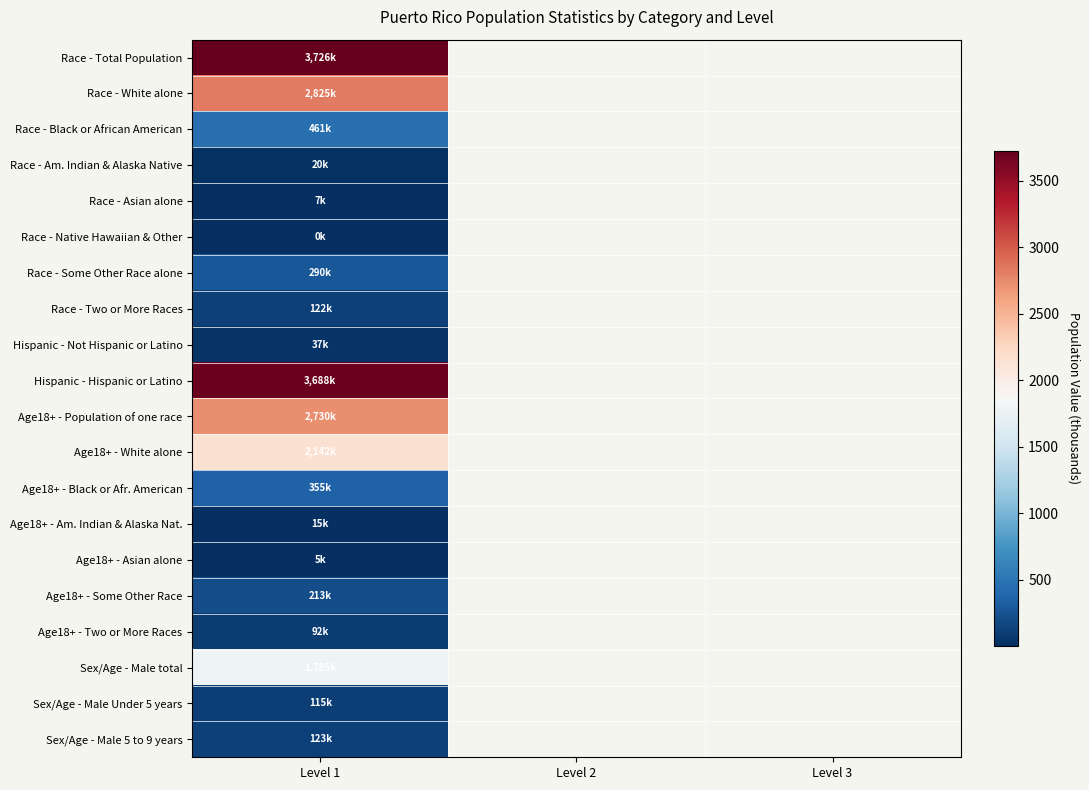

The Hispanic - Hispanic or Latino series shows 1773.3 at Level 1. True or false?

False